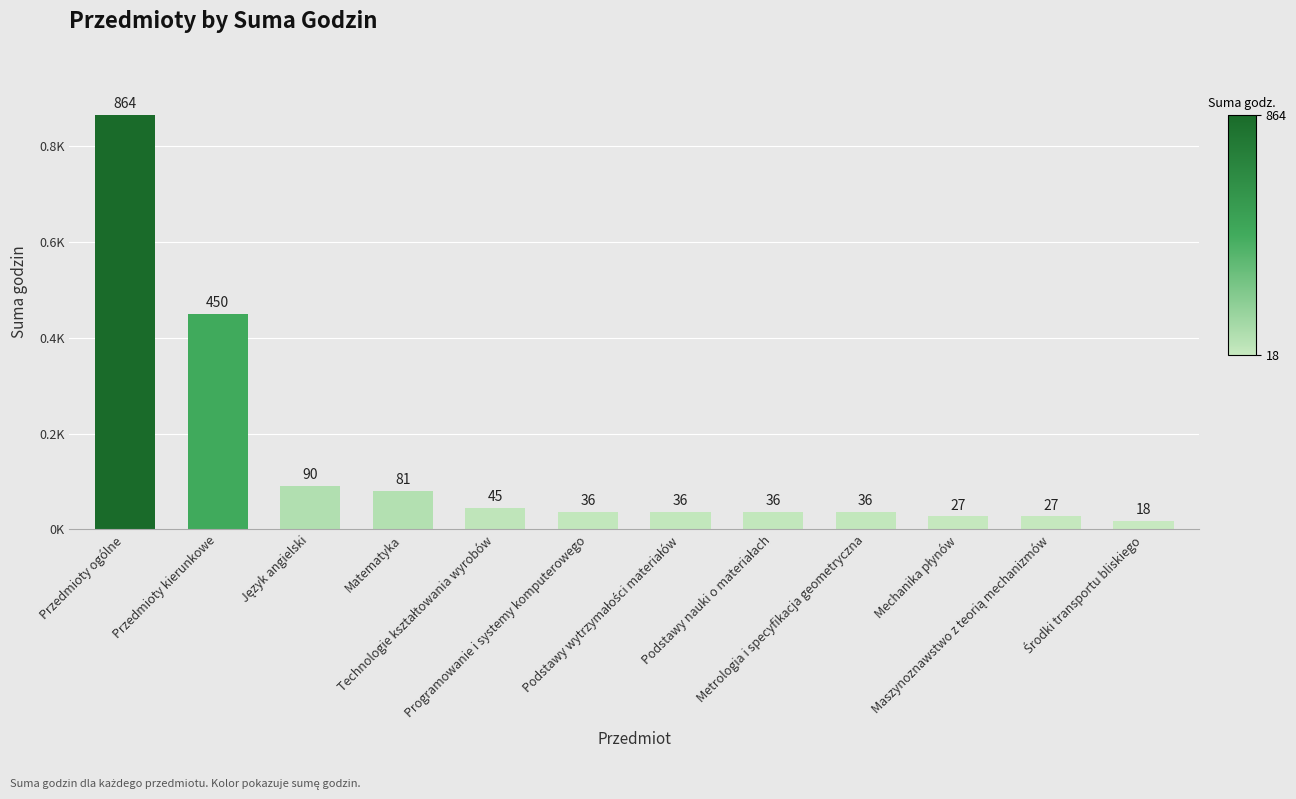

Does the chart contain any negative values?

No